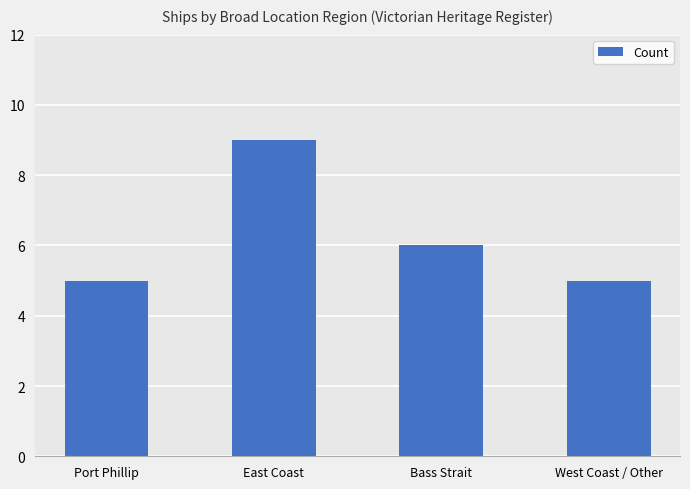

The chart shows a value of 9 at East Coast. True or false?

True